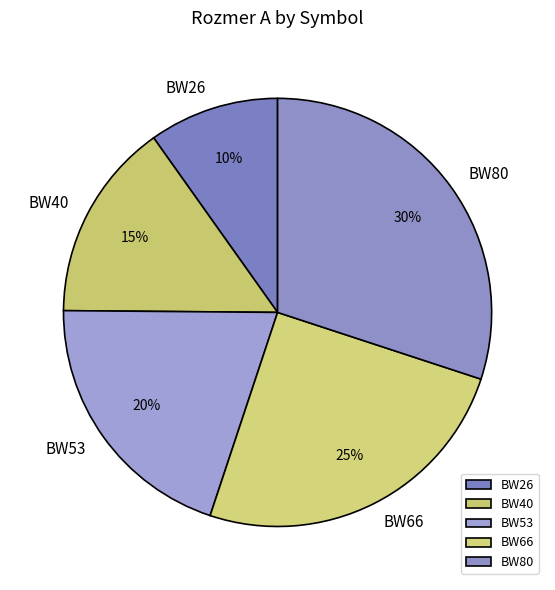

How many segments does this pie chart have?

5